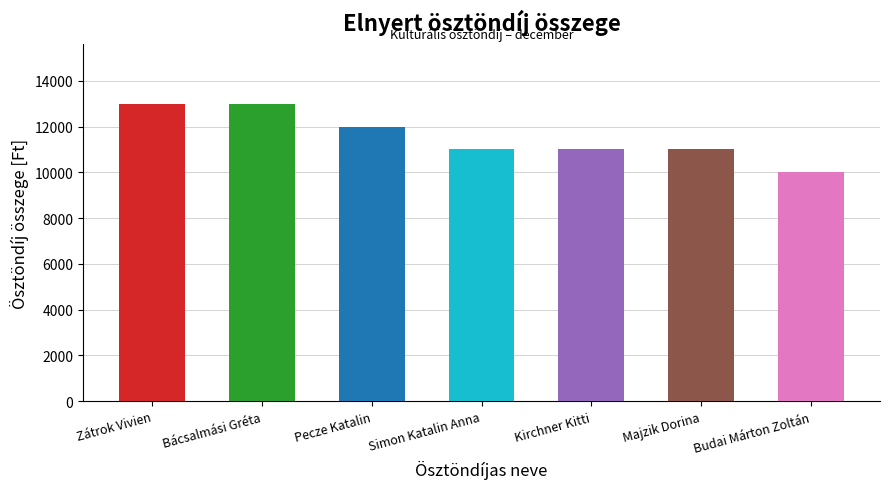

What is the sum of the values at Kirchner Kitti and Majzik Dorina?

22000